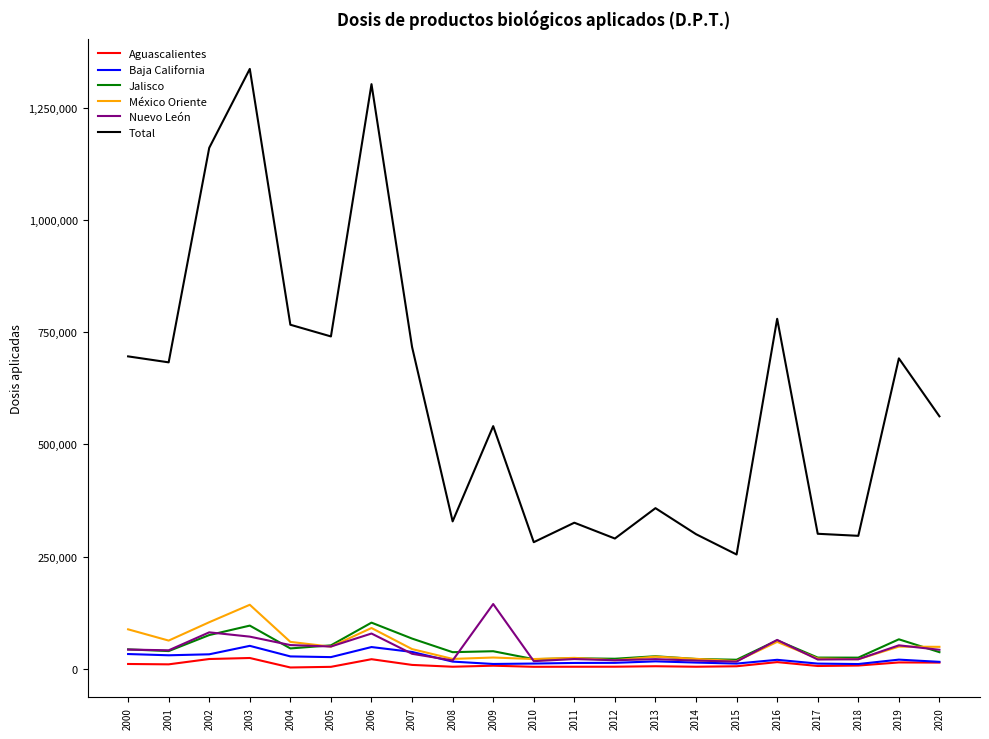

True or false: Total and México Oriente intersect in this chart.

False